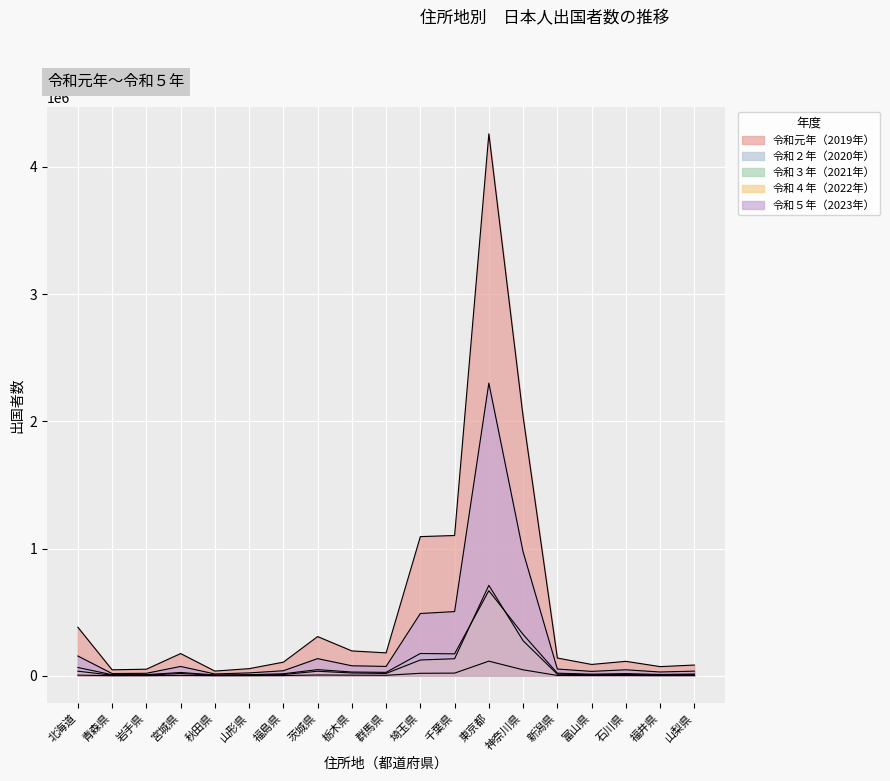

Which category has the highest value in the 令和５年（2023年） series?

東京都